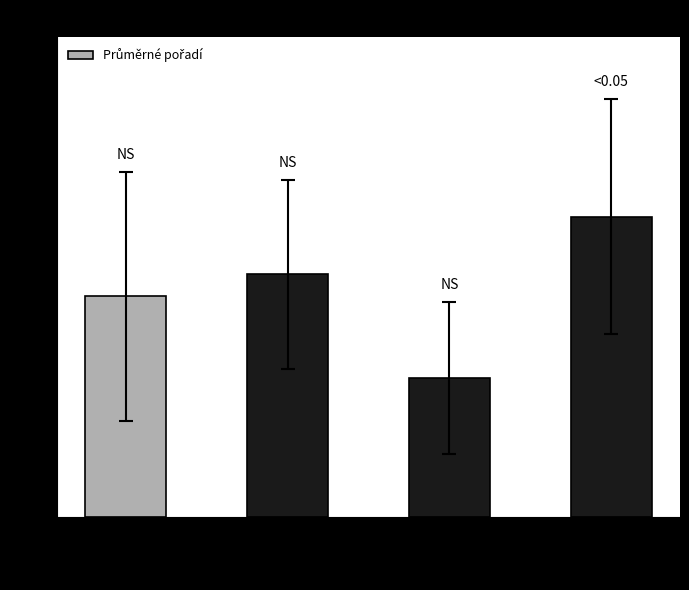

How many data points are less than 3?

1